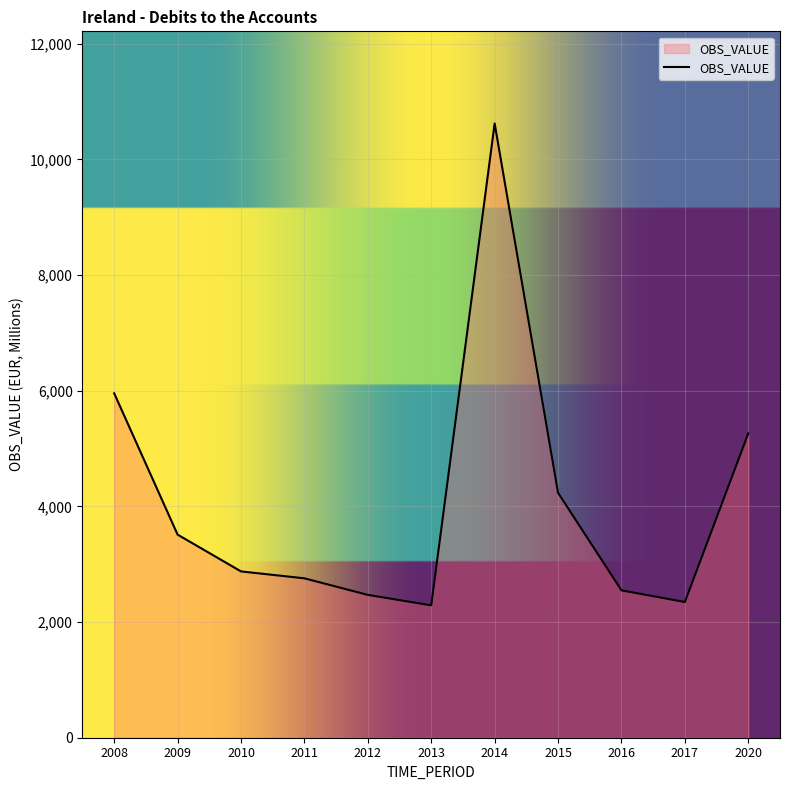

Reading left to right, extract all data points from this chart.

5955.8	3512.2	2875.9	2756.4	2469.9	2288.8	10621.3	4234.8	2548.1	2346.5	5261.4